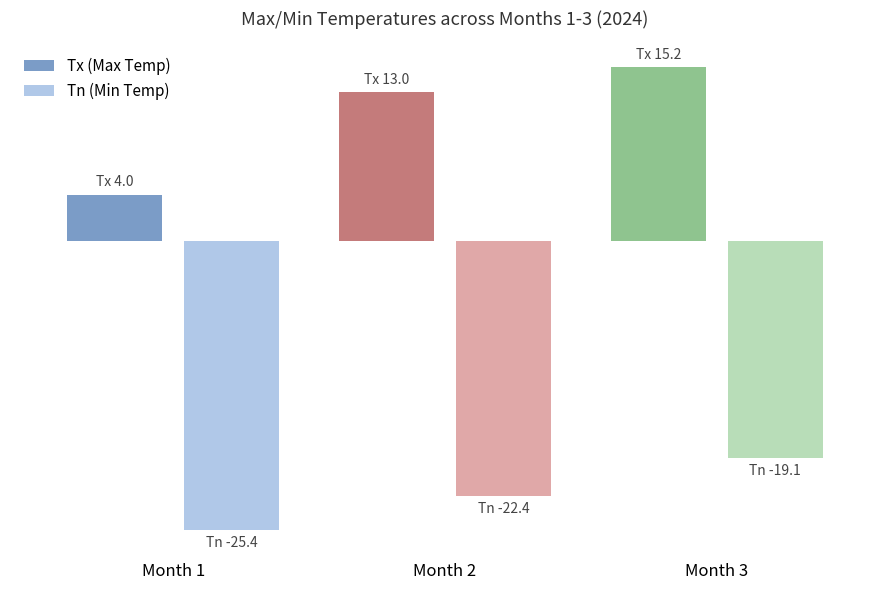

How many values in the Tn series exceed -22?

1